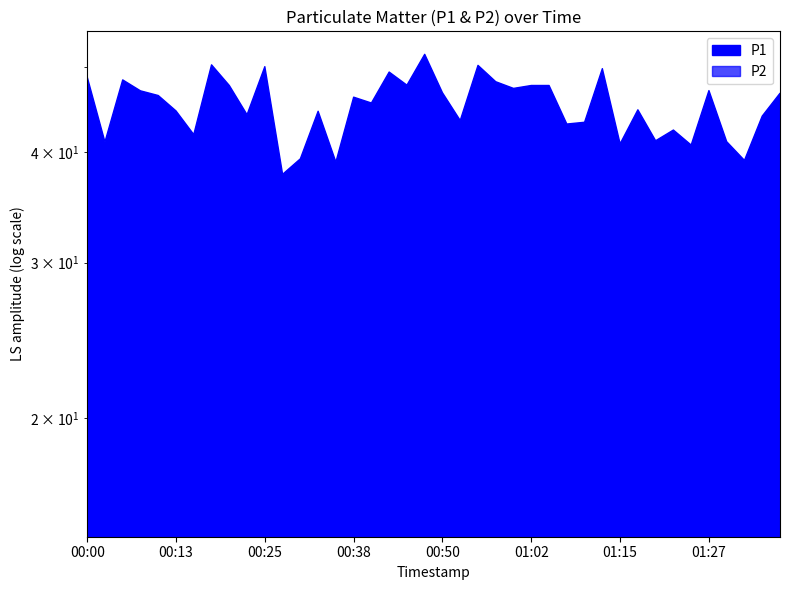

What is the difference between the maximum and minimum values in the P1 series?

13.9